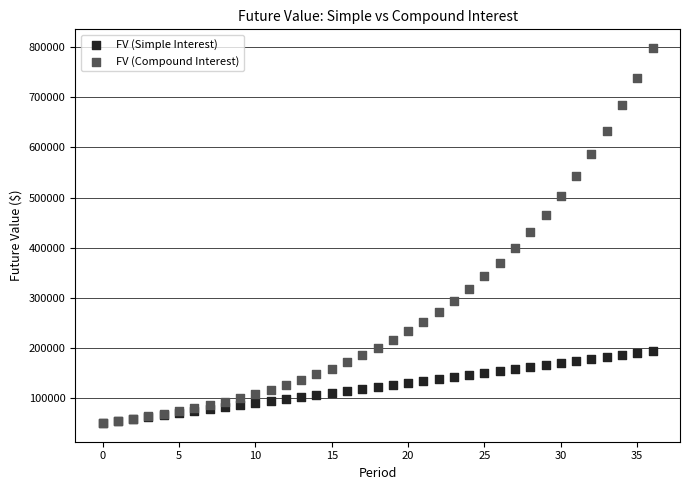

Which series contains the highest Y value?

FV (Compound Interest)